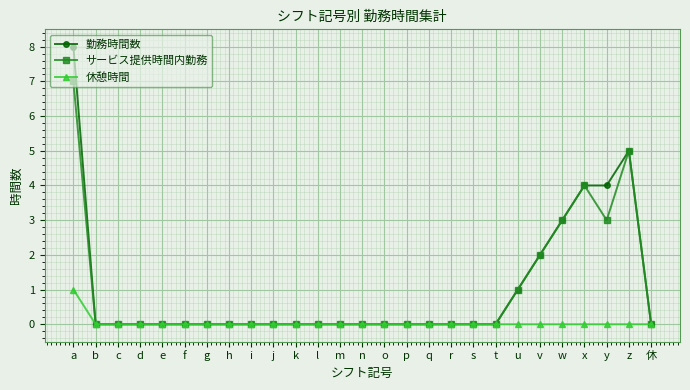

Reading left to right, list all the values displayed in this chart.

勤務時間数: 8	0	0	0	0	0	0	0	0	0	0	0	0	0	0	0	0	0	0	0	1	2	3	4	4	5	0
サービス提供時間内勤務: 7	0	0	0	0	0	0	0	0	0	0	0	0	0	0	0	0	0	0	0	1	2	3	4	3	5	0
休憩時間: 1	0	0	0	0	0	0	0	0	0	0	0	0	0	0	0	0	0	0	0	0	0	0	0	0	0	0